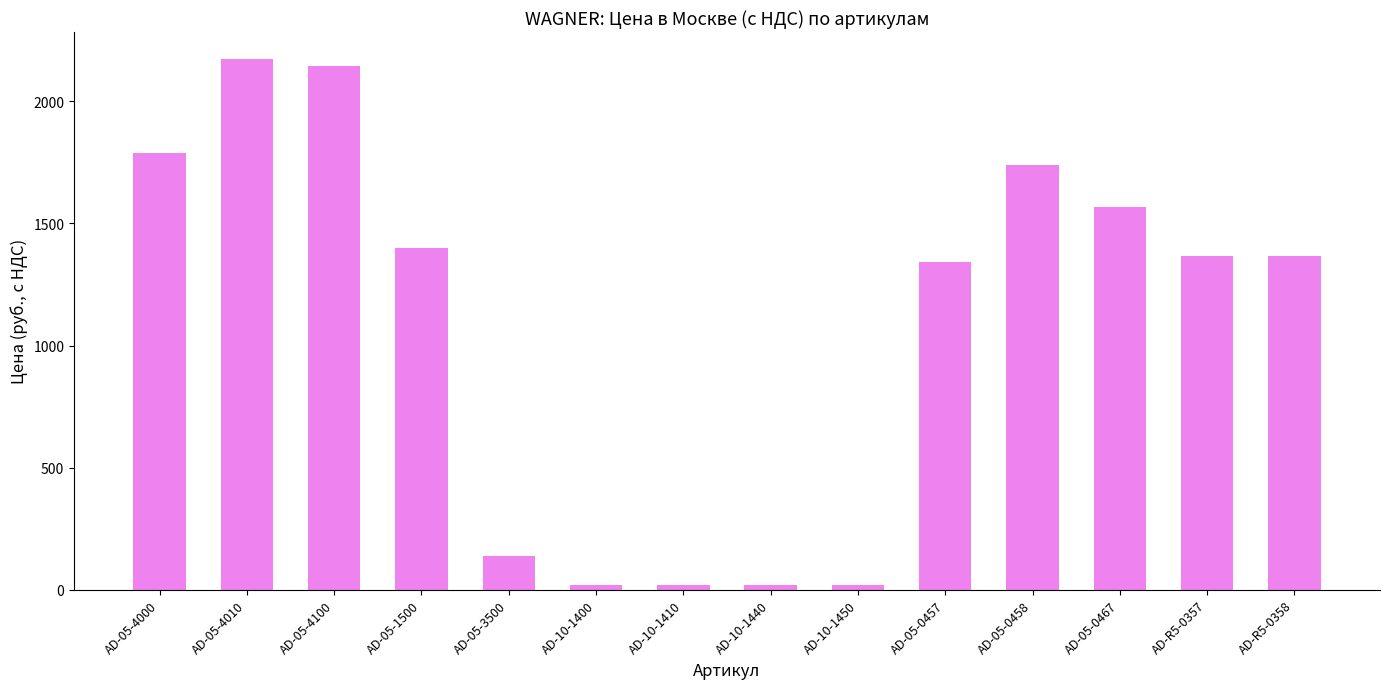

What is the change in value from AD-05-4100 to AD-10-1440?

-2125.3